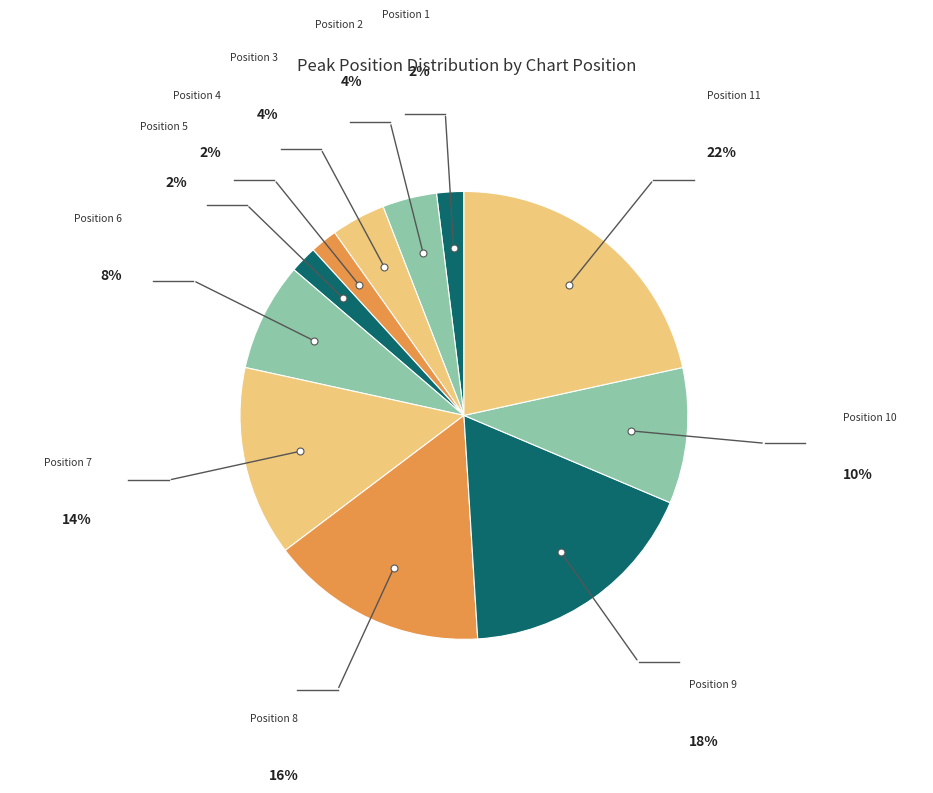

Which category has the biggest portion of the pie?

Position 11